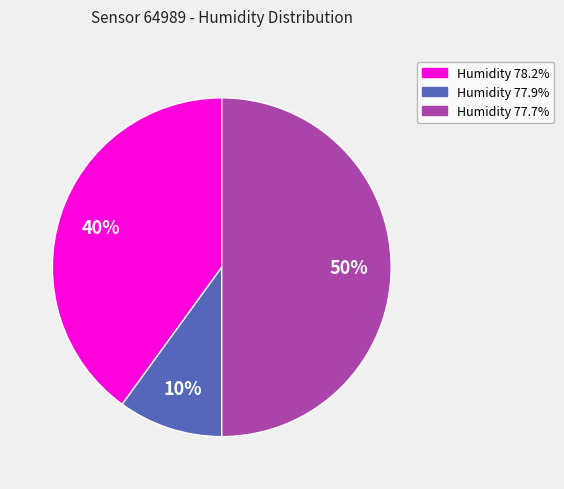

Is Humidity 78.2% the majority of the pie?

No